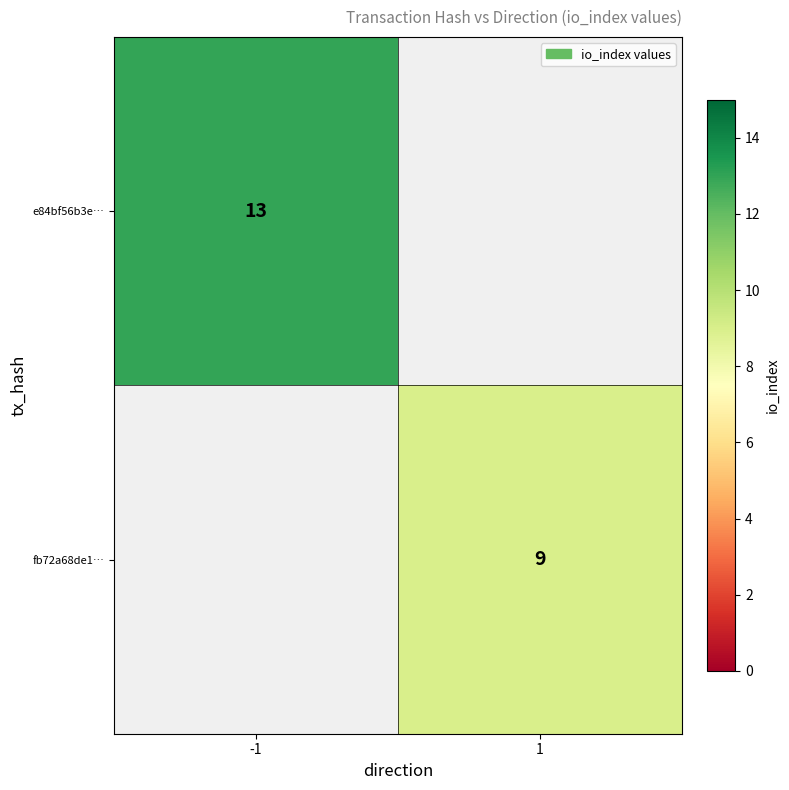

The fb72a68de1… series shows 16 at 1. True or false?

False